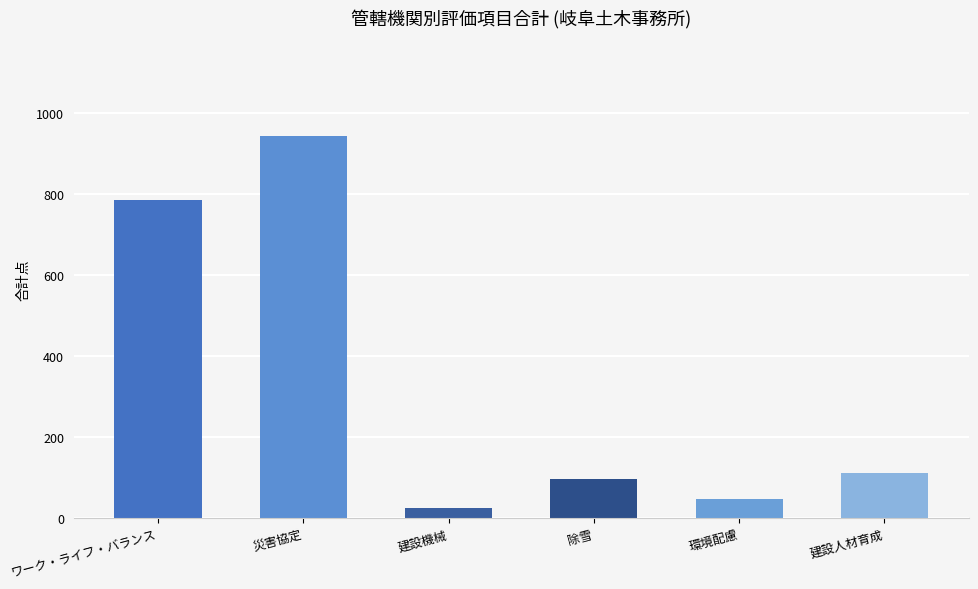

Which has a higher value, ワーク・ライフ・バランス or 災害協定?

災害協定